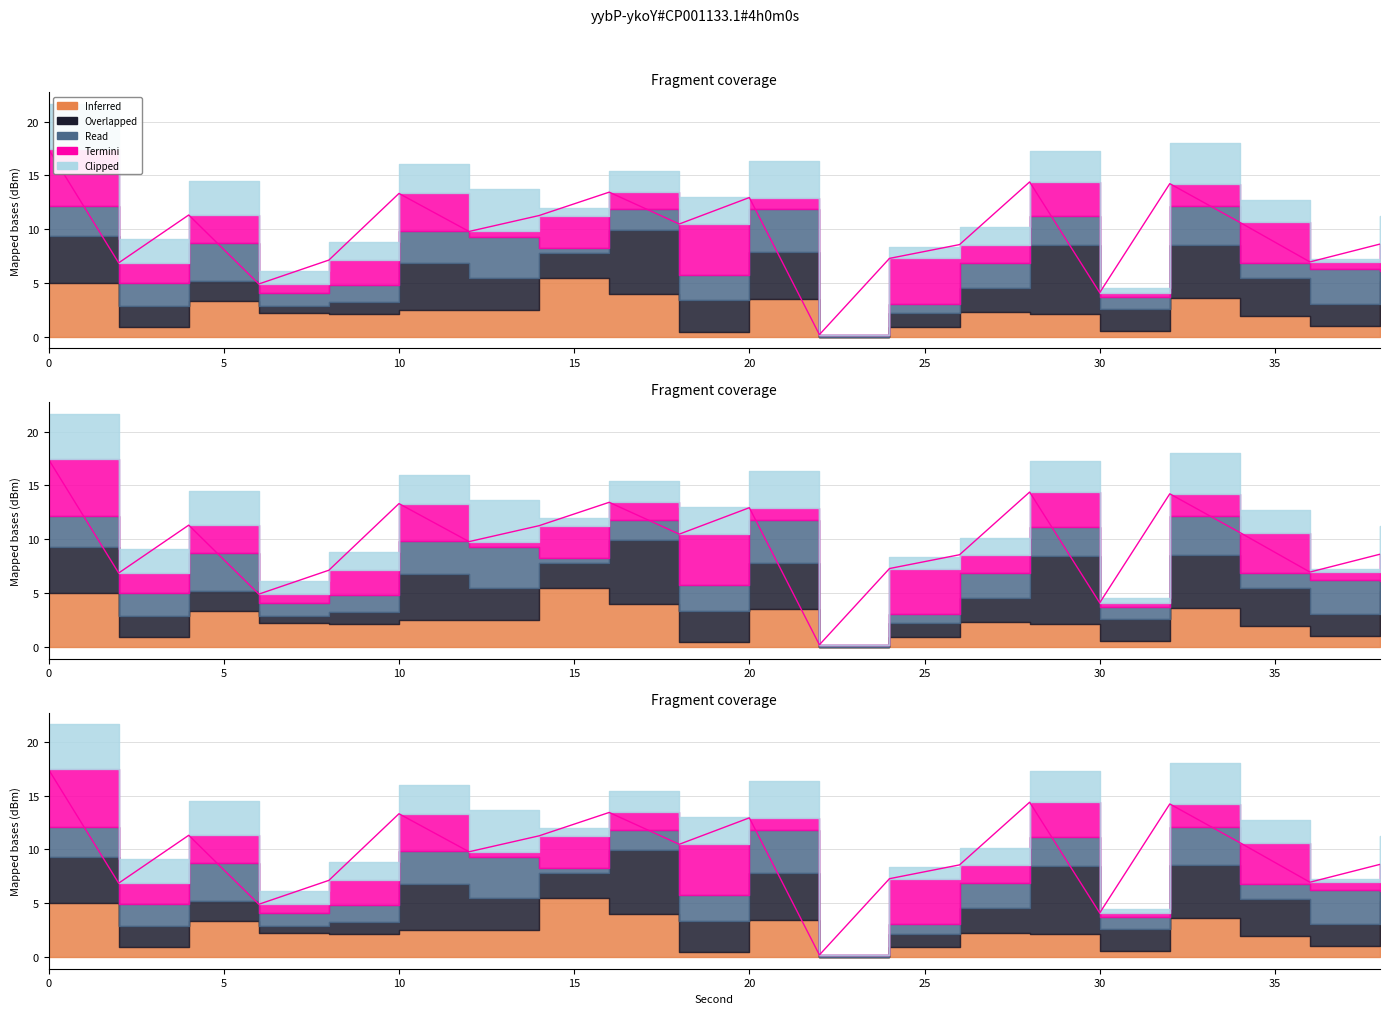

Count the number of values greater than 10.

10